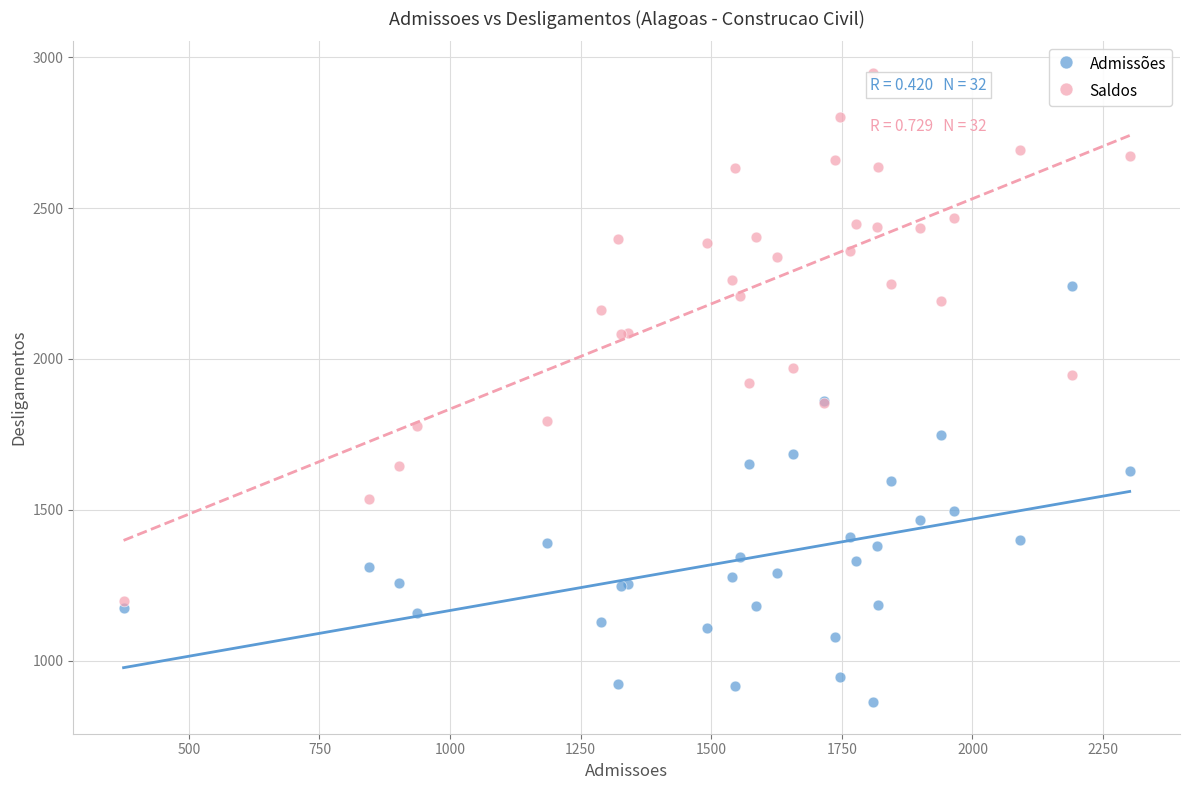

Which series reaches the maximum Y coordinate?

Saldos